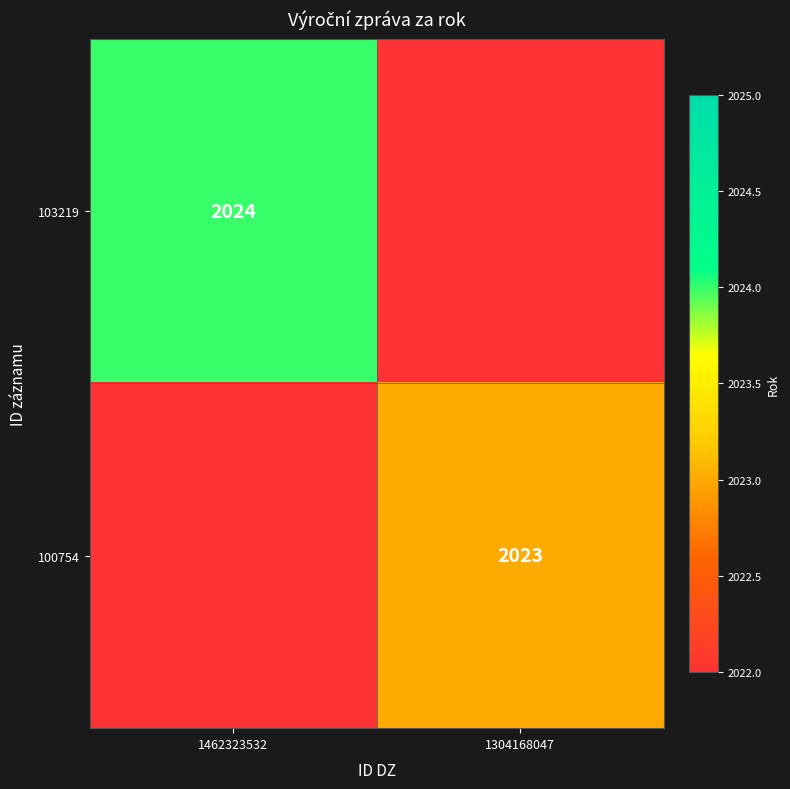

True or false: 100754 has a value of 3399 at 1304168047.

False